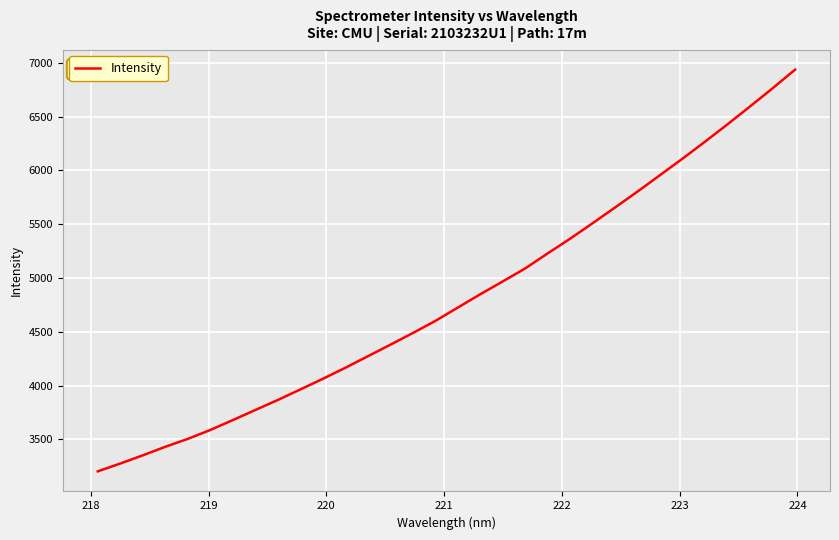

What is the smallest value displayed?

3202.2